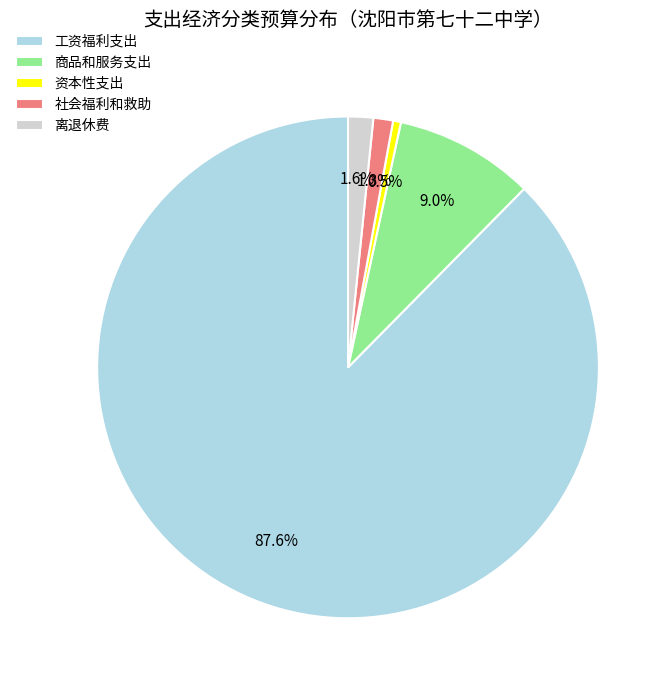

Which category has the biggest portion of the pie?

工资福利支出